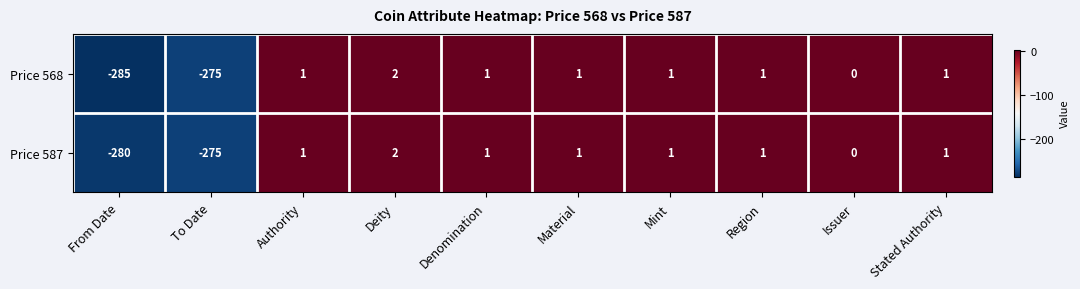

At which label is Price 568 closest to -141?

To Date